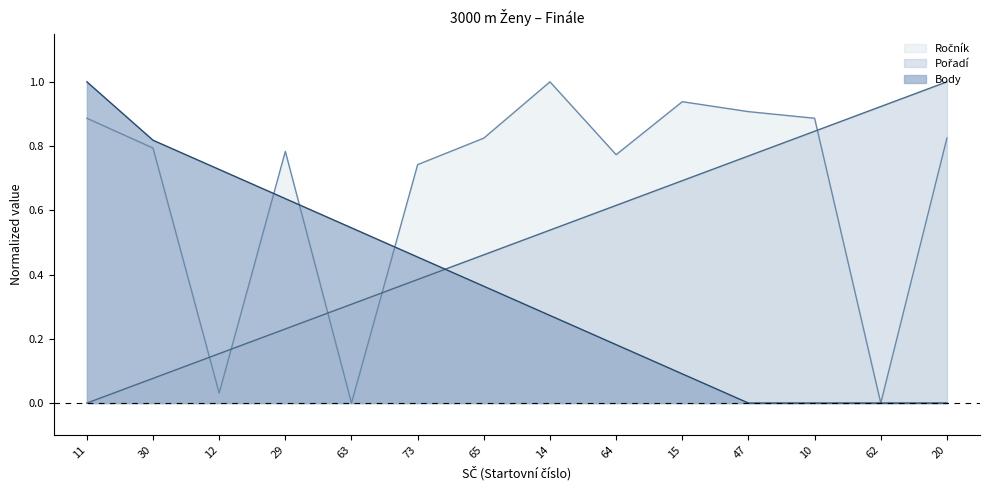

At which label does Body reach its peak?

11